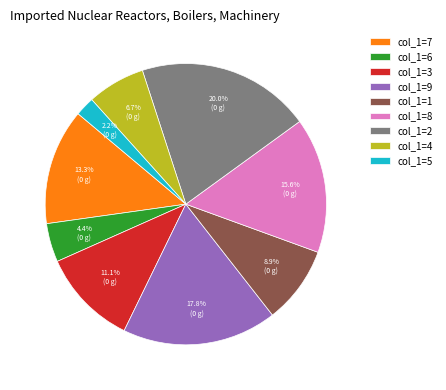

Which category has the biggest portion of the pie?

col_1=2